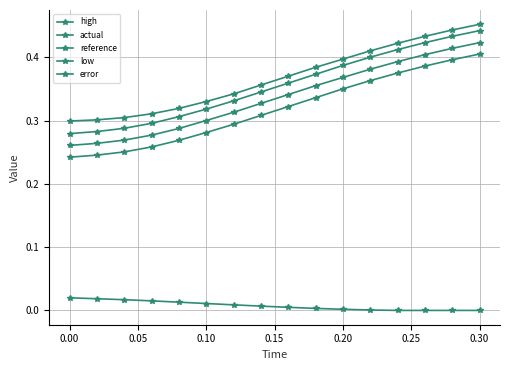

Reading left to right, extract all data points from this chart.

high: 0.3	0.3	0.3	0.3	0.3	0.3	0.3	0.3	0.4	0.4	0.4	0.4	0.4	0.4	0.4	0.4
actual: 0.3	0.3	0.3	0.3	0.3	0.3	0.3	0.4	0.4	0.4	0.4	0.4	0.4	0.4	0.4	0.5
reference: 0.3	0.3	0.3	0.3	0.3	0.3	0.3	0.3	0.3	0.4	0.4	0.4	0.4	0.4	0.4	0.4
low: 0.2	0.2	0.3	0.3	0.3	0.3	0.3	0.3	0.3	0.3	0.3	0.4	0.4	0.4	0.4	0.4
error: 0.0	0.0	0.0	0.0	0.0	0.0	0.0	0.0	0.0	0.0	0.0	0.0	0.0	0.0	0.0	0.0